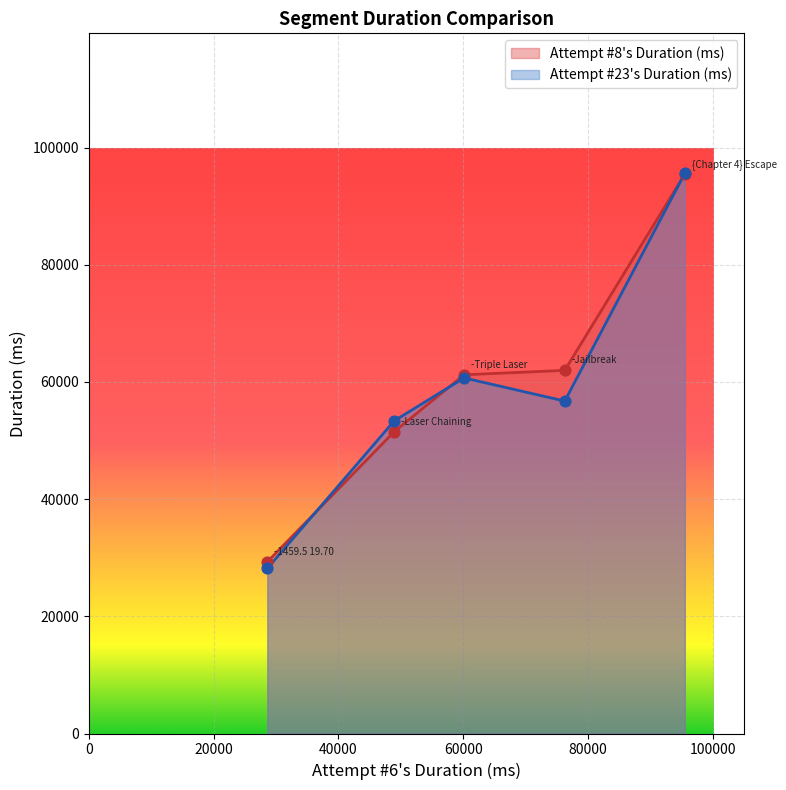

What is the lowest value of the Attempt #23's Duration (ms) series?

28185